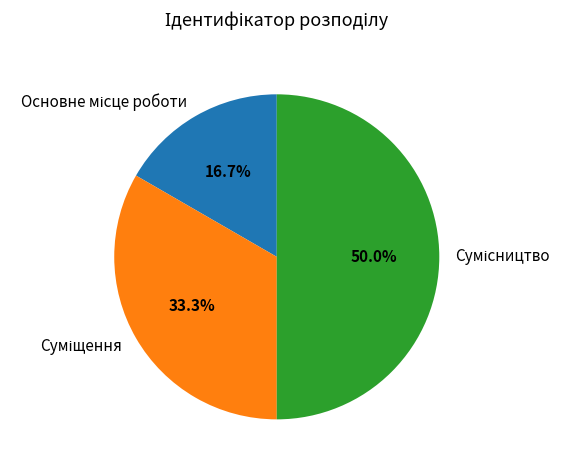

How many segments does this pie chart have?

3